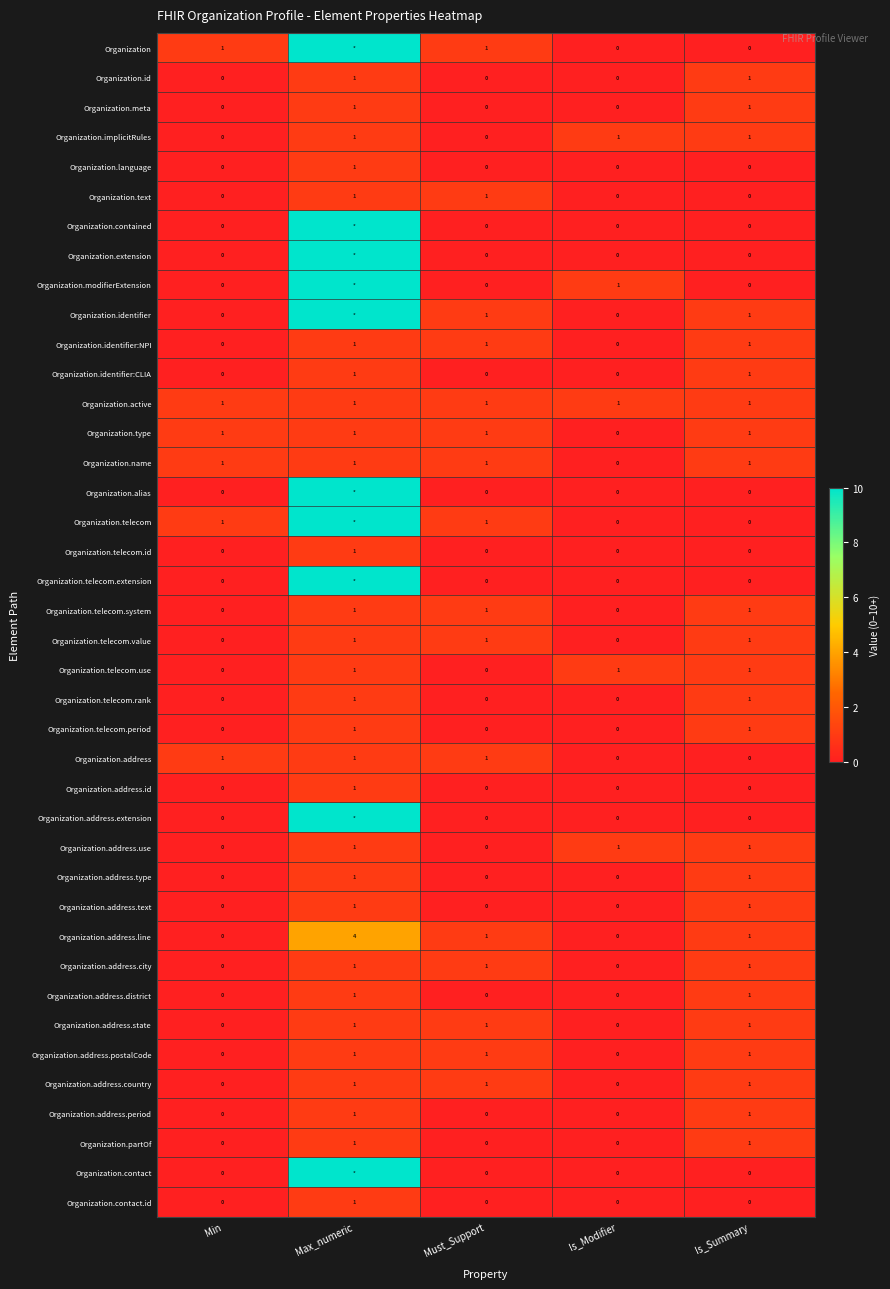

Count the Organization.telecom.use values in the range 0 to 1.

5